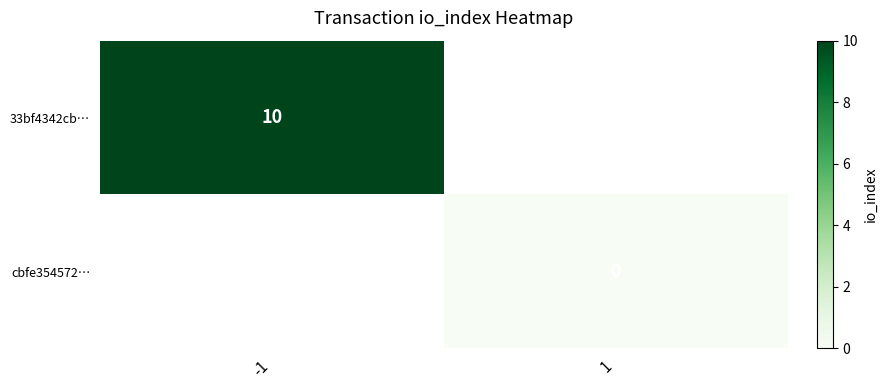

Which label corresponds to the largest value in the chart?

-1